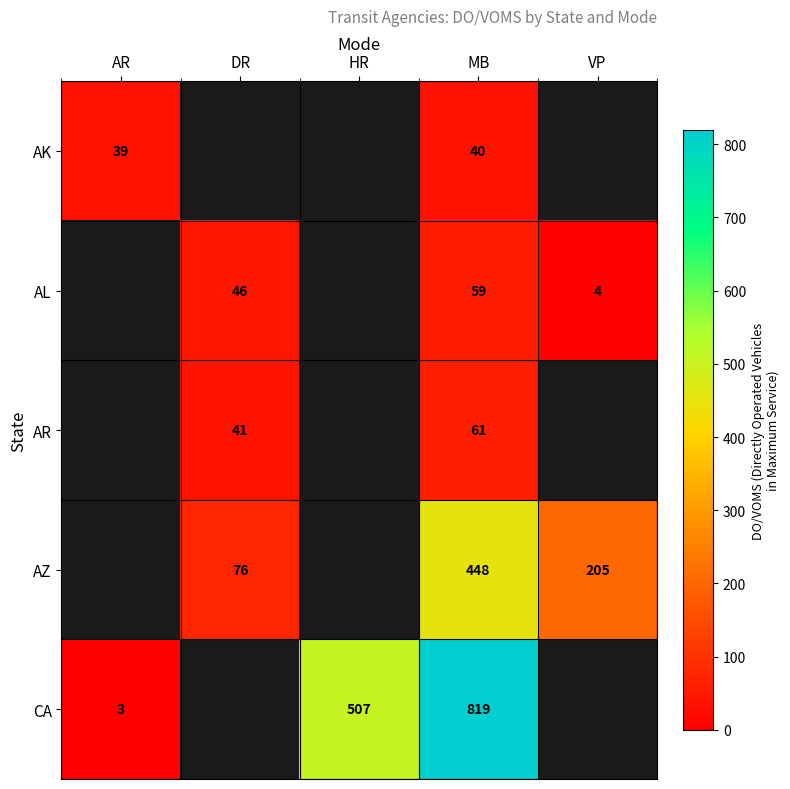

True or false: AR has a value of 41 at DR.

True